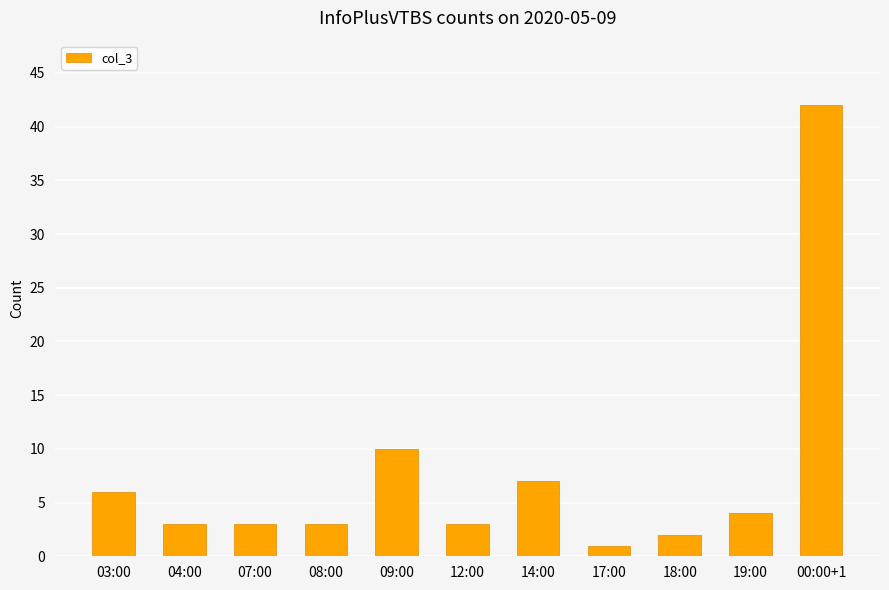

What is the change in value from 17:00 to 00:00+1?

+41